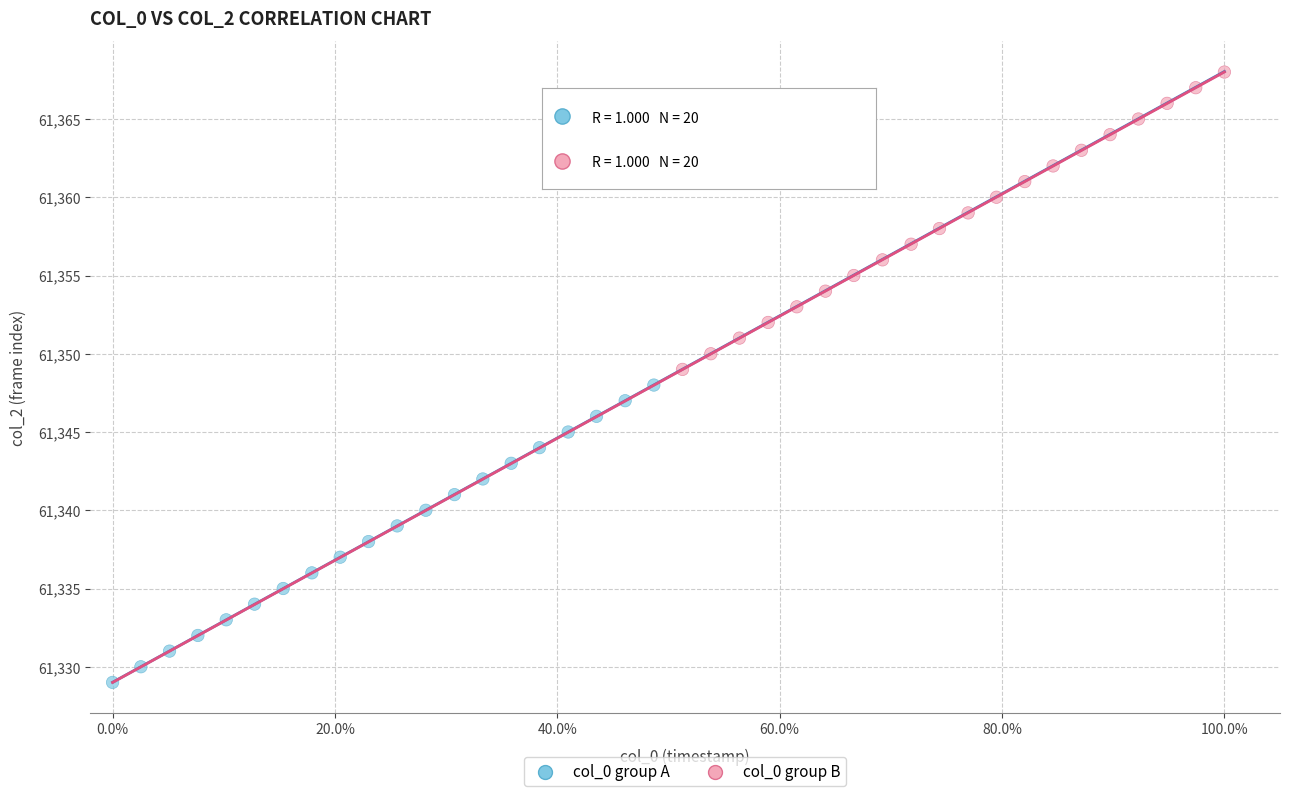

Which series reaches the maximum Y coordinate?

col_0 group B